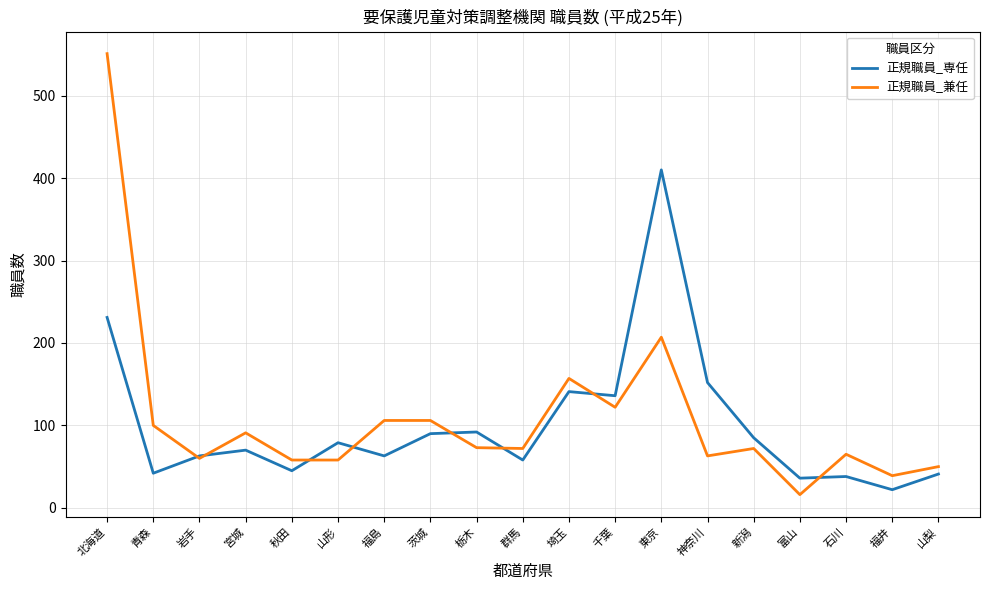

How many lines are shown in the chart?

2